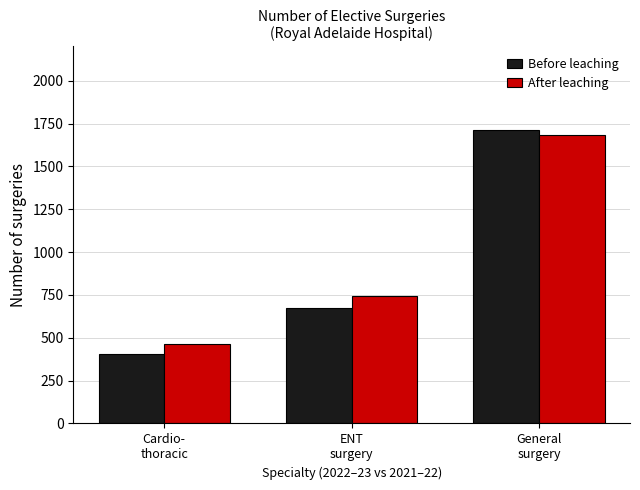

What is the difference between the highest and lowest values at Cardio-
thoracic?

55